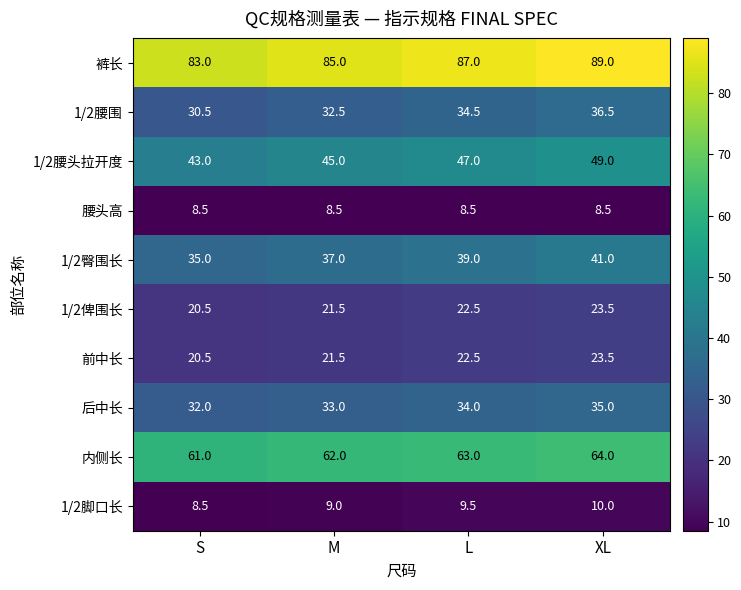

How many data points in 1/2腰头拉开度 are less than 47?

2